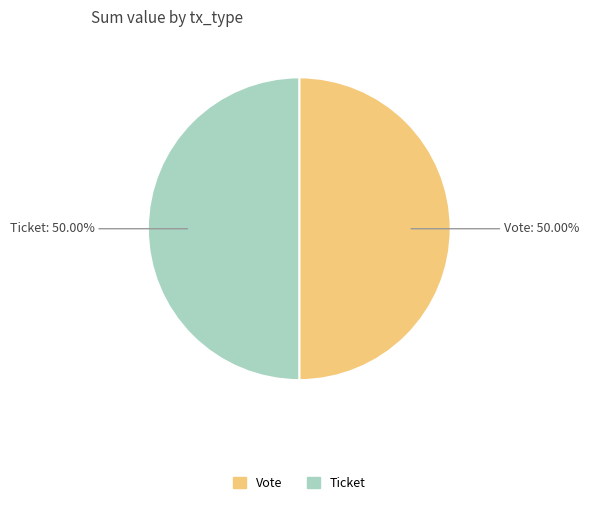

Count the number of slices in the pie.

2